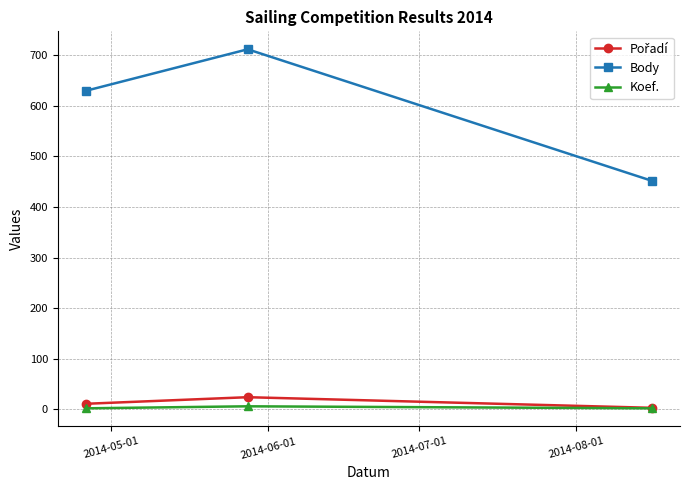

What is the highest value of the Body series?

712